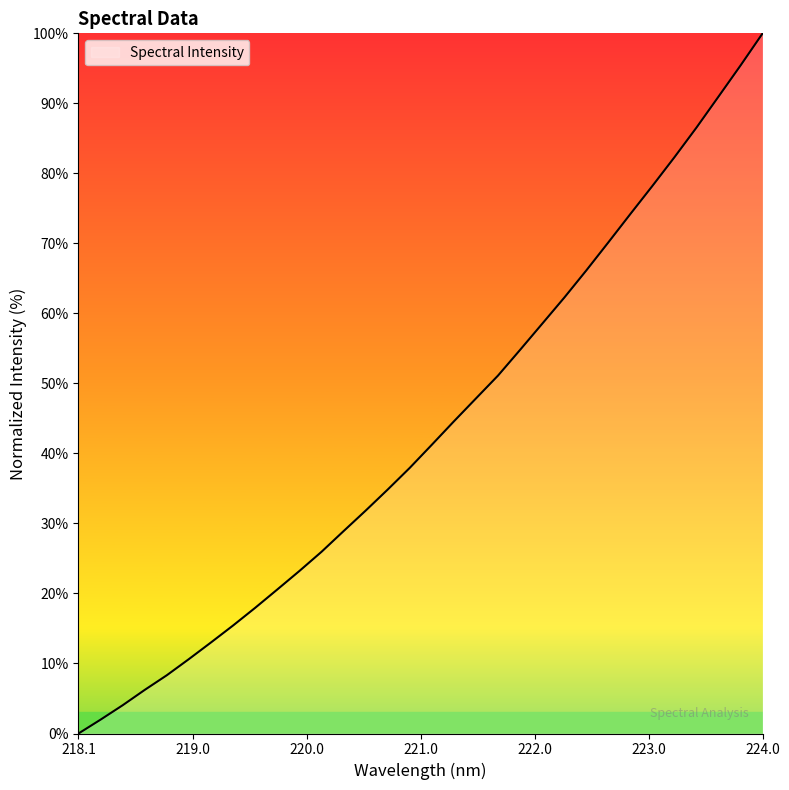

What is the maximum value shown in the chart?

100.0